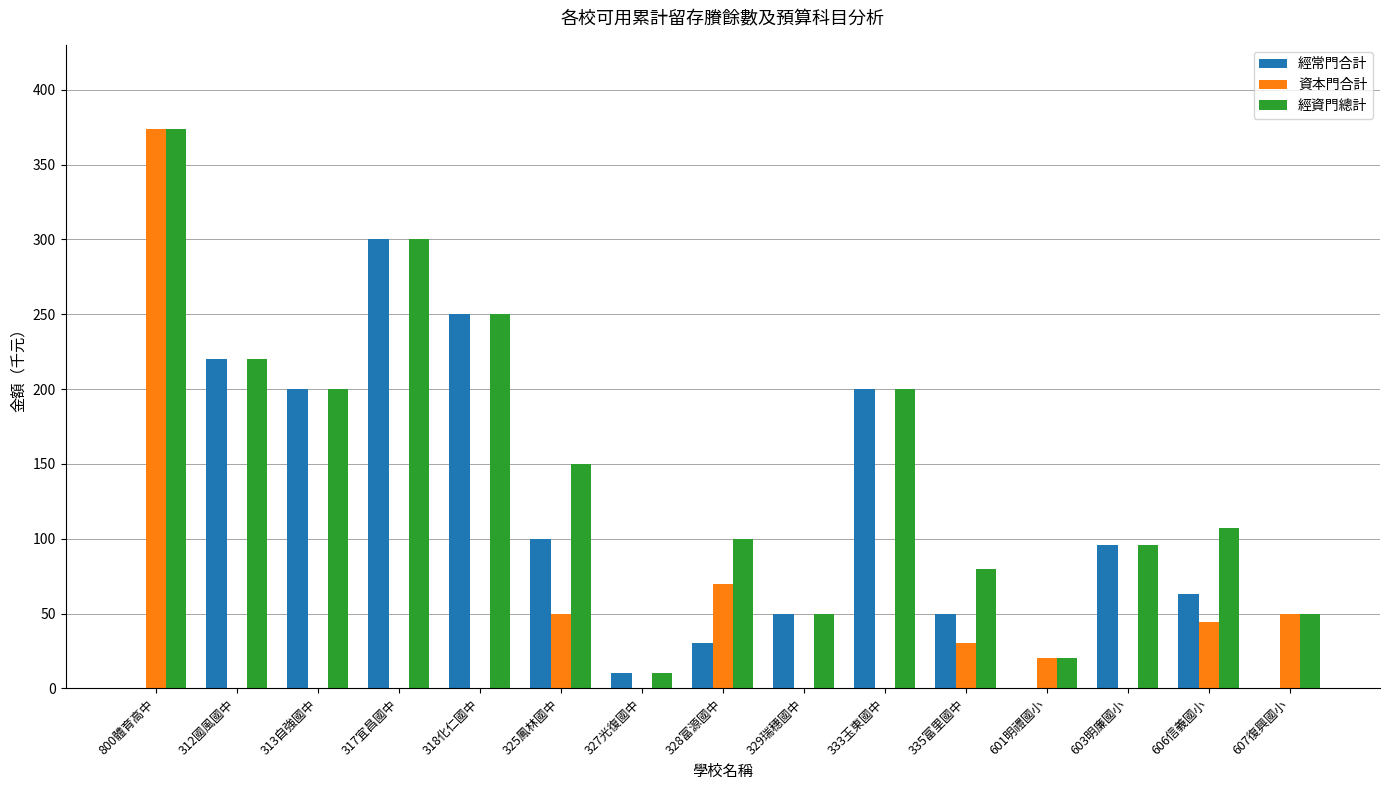

At which label does 經常門合計 reach its peak?

317宜昌國中